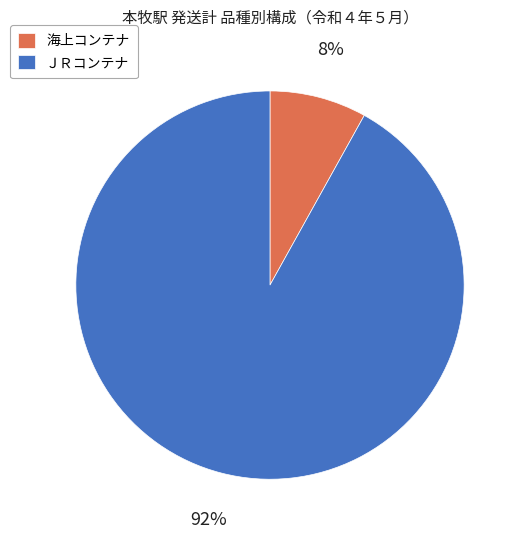

Do ＪＲコンテナ and 海上コンテナ together represent more than half of the pie?

Yes